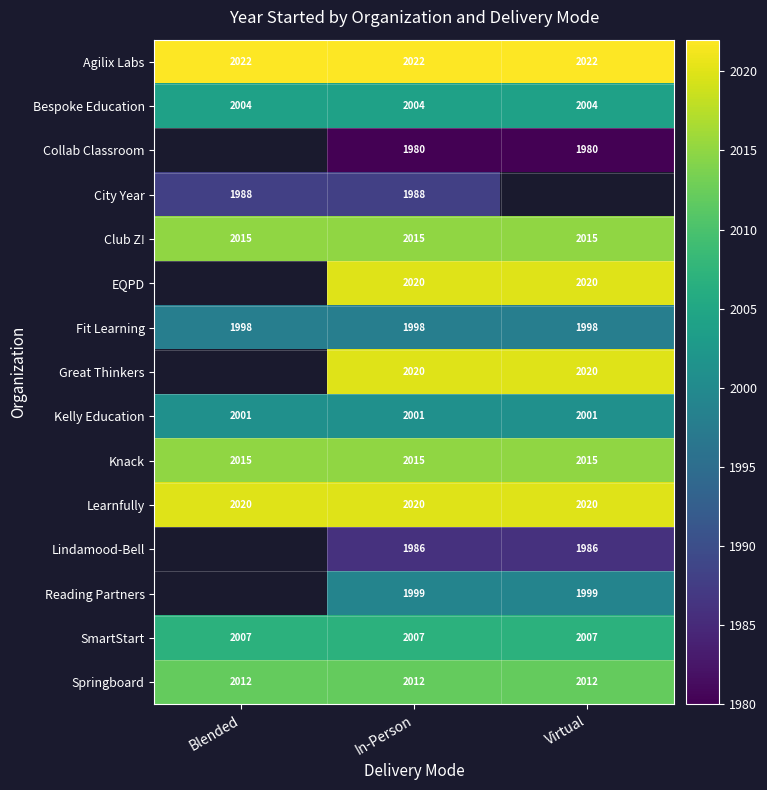

What is the total value across all series at In-Person?

30087